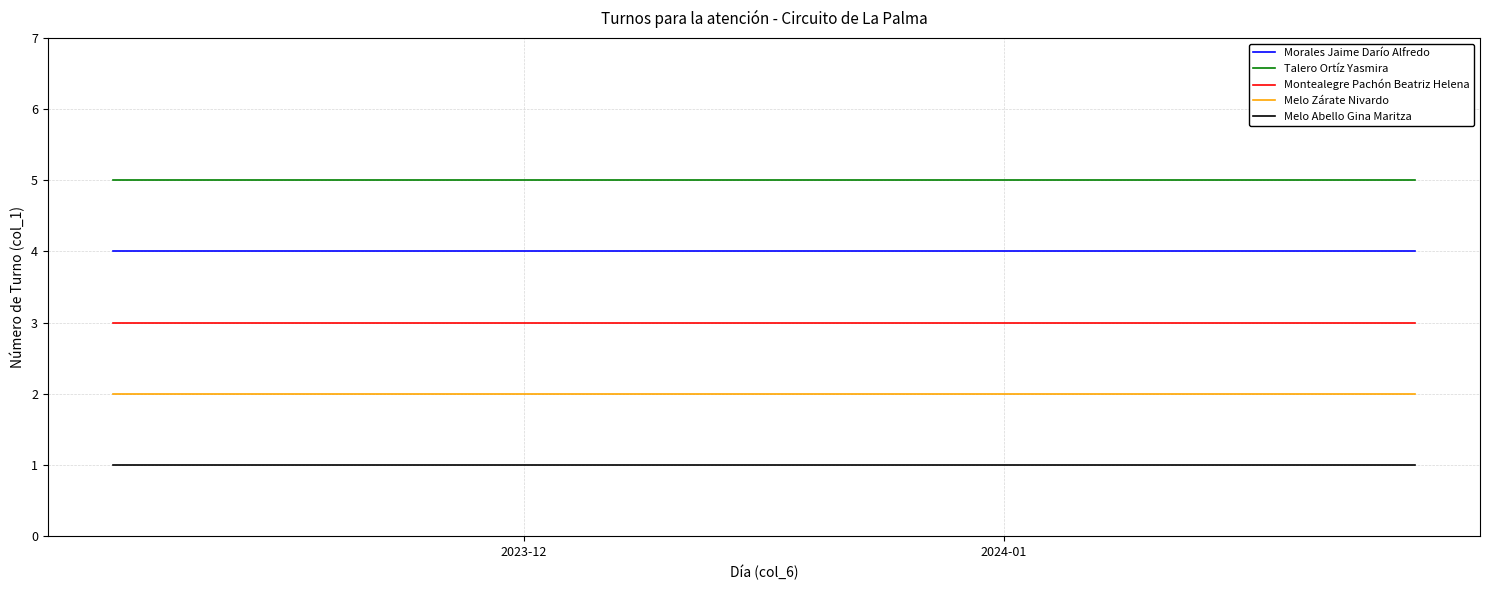

What is the greatest value displayed?

5